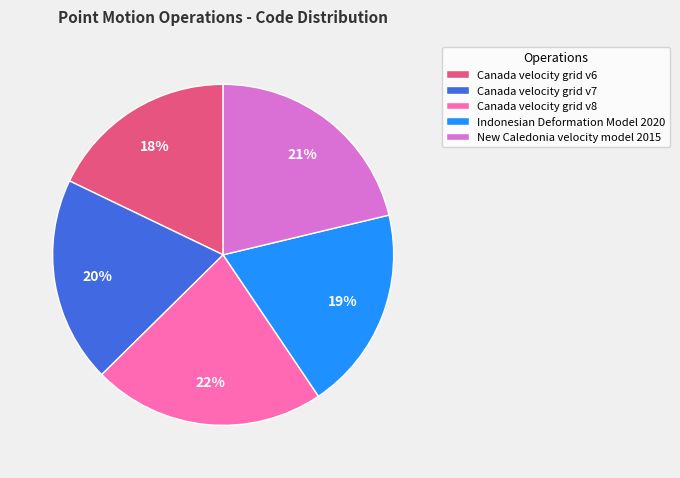

Is New Caledonia velocity model 2015 the majority of the pie?

No